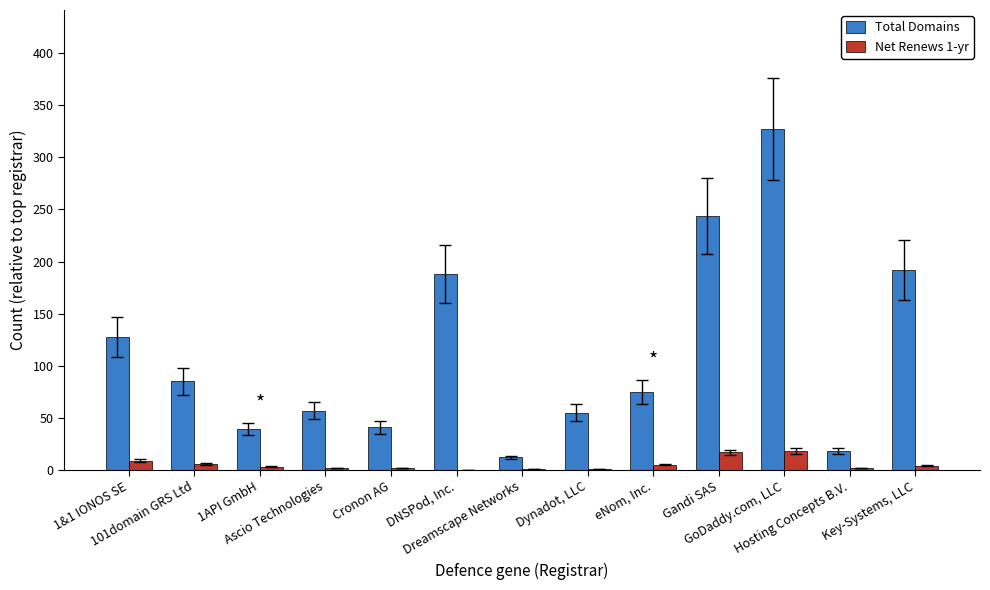

How many distinct data groups are displayed?

2